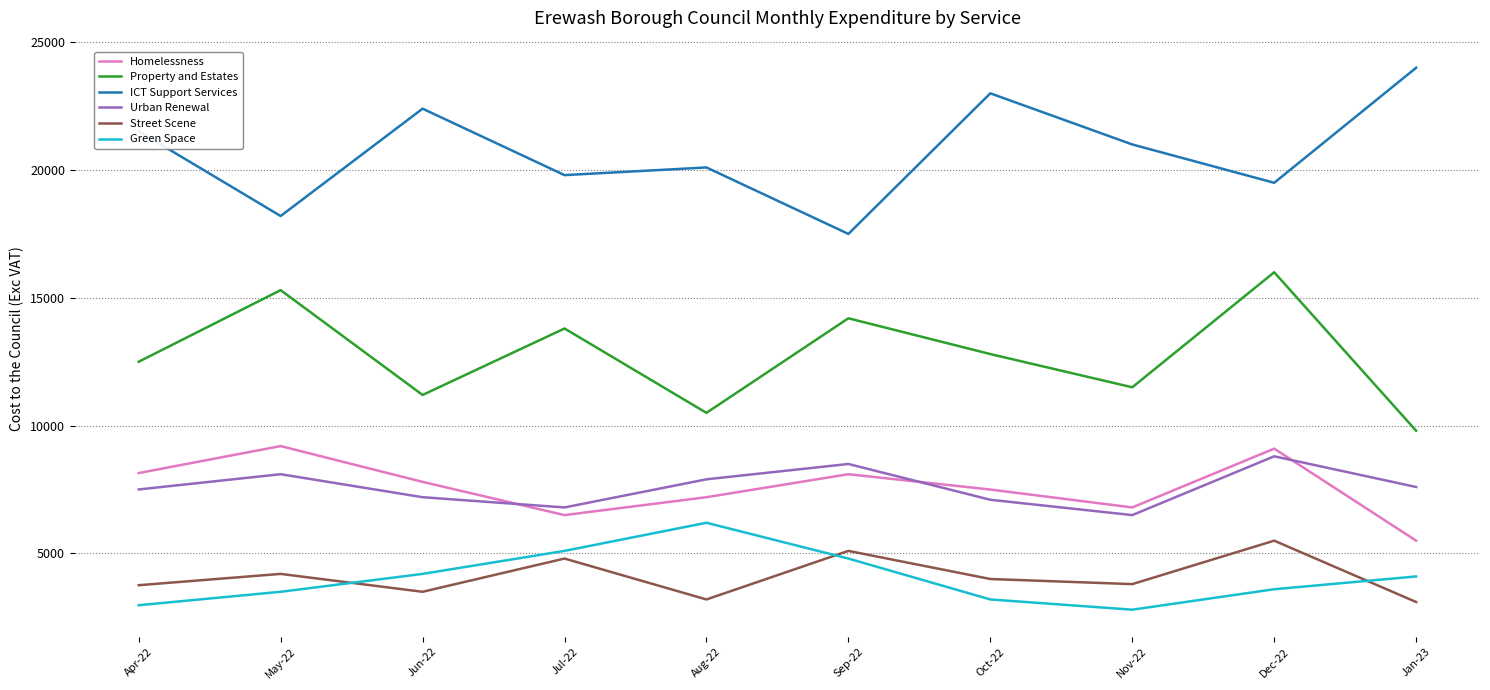

Which category has the lowest value in the Property and Estates series?

Jan-23